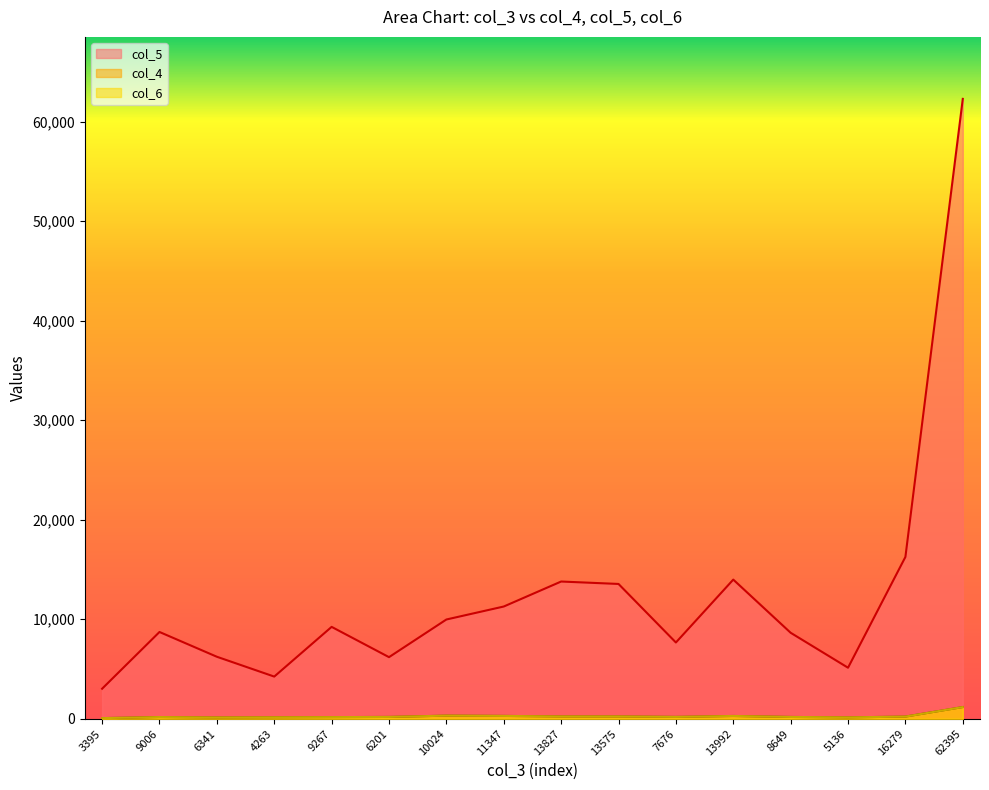

How many interior local valleys does the col_4 series have?

3